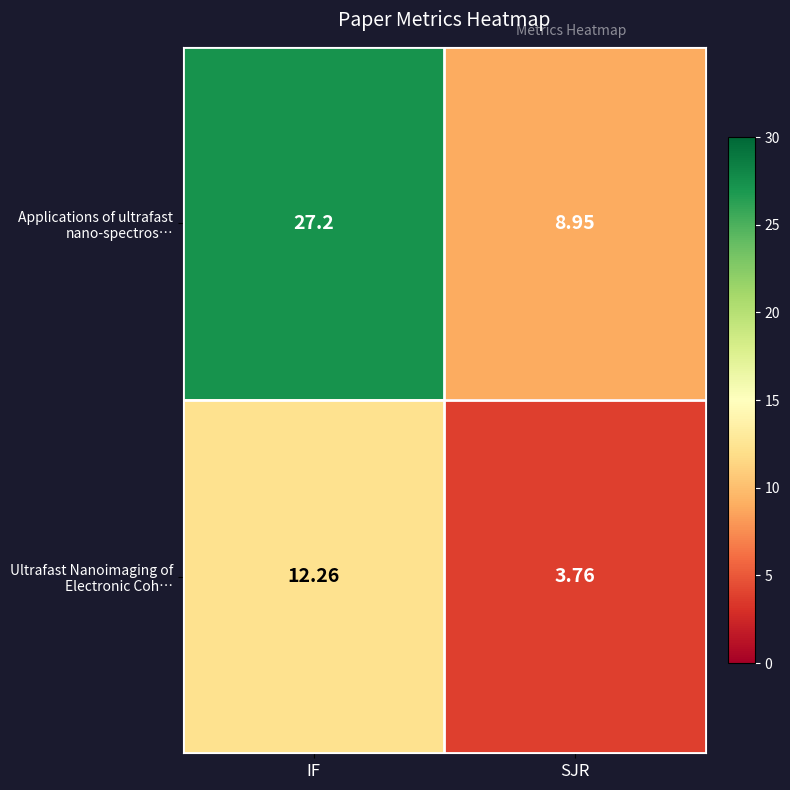

At which category does the chart reach its peak across all series?

IF